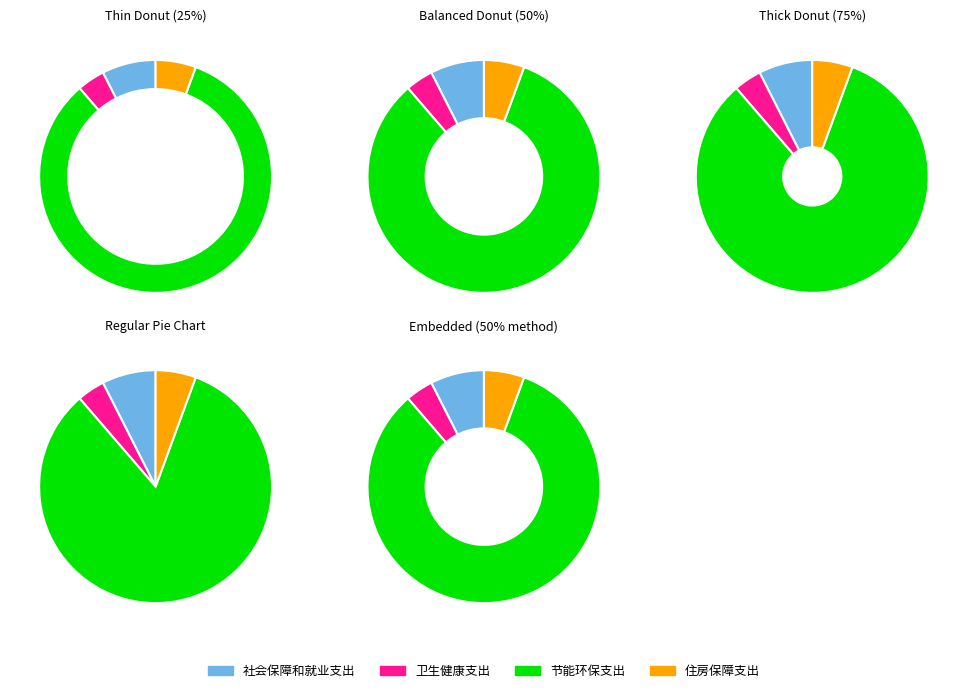

How many segments does this pie chart have?

4